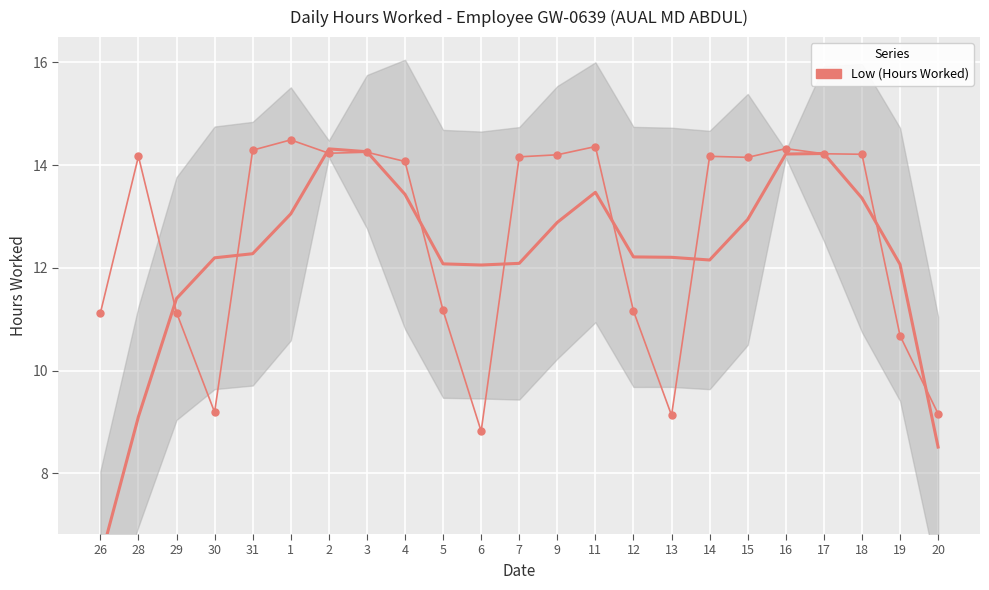

Which has a higher value, 15 or 14?

14